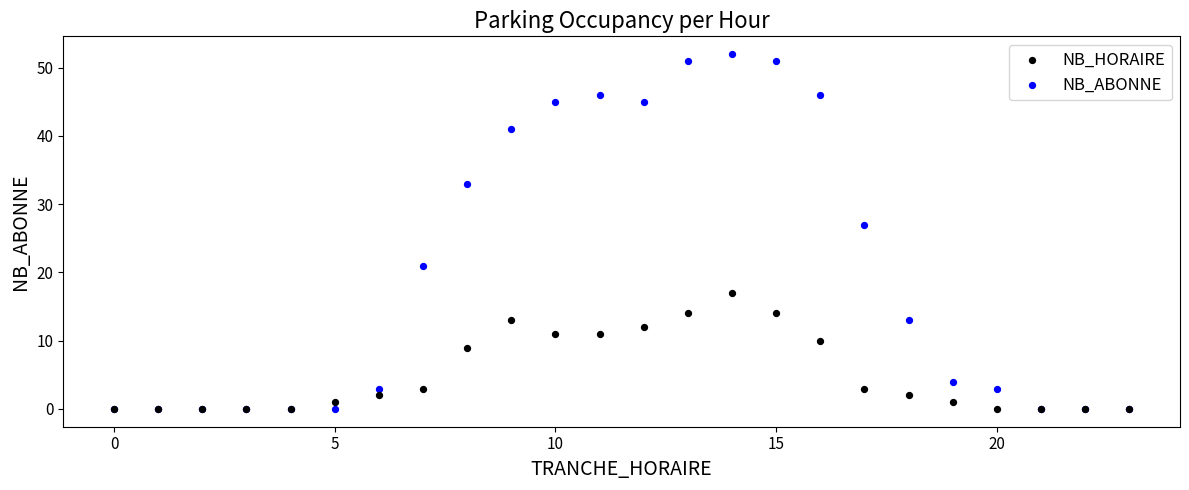

In the NB_ABONNE series, what Y value is closest to 26?

27